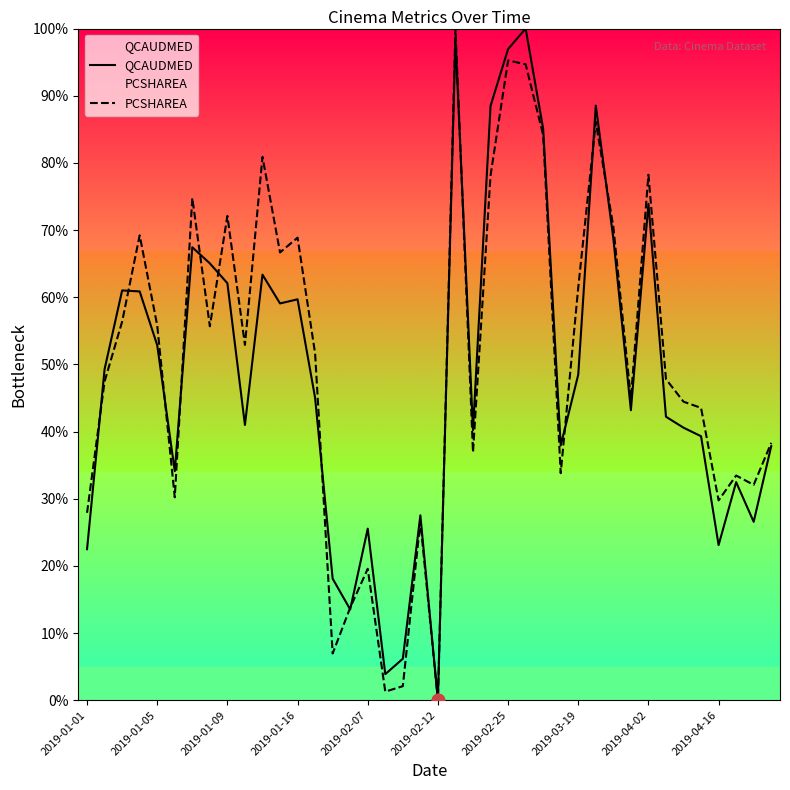

Which series contains the lowest Y value?

QCAUDMED